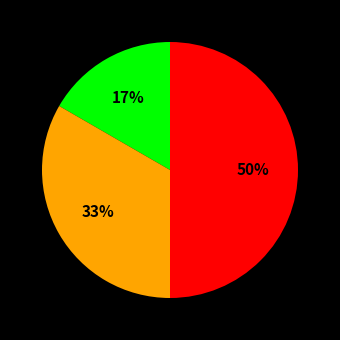

To the nearest percent, what is the average slice percentage?

33%